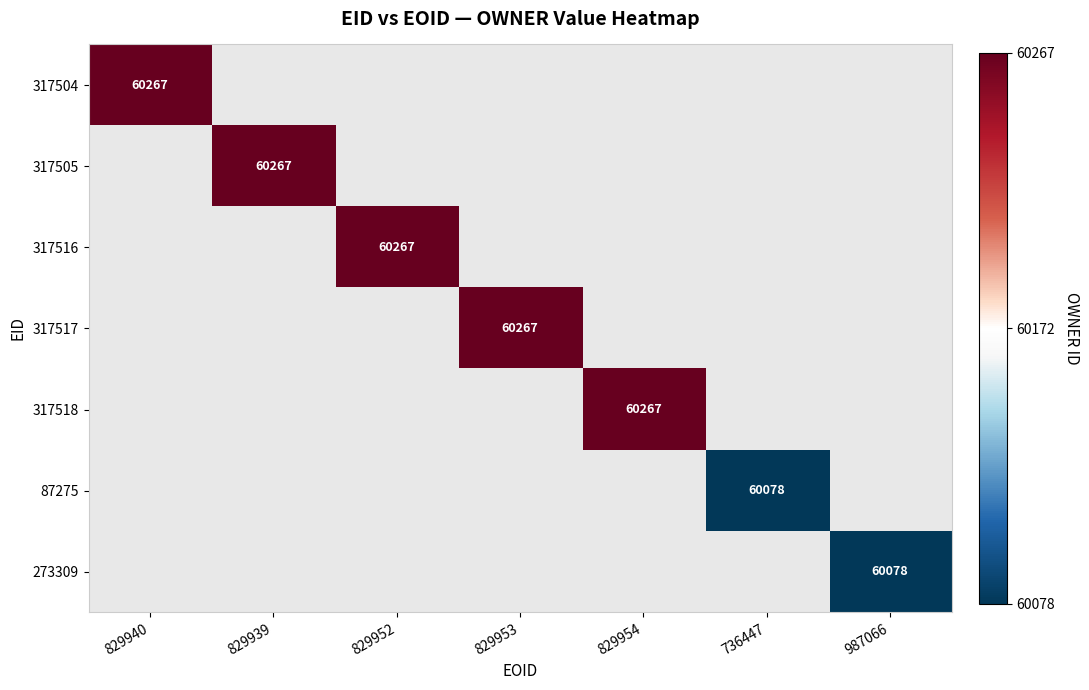

Is it true that 273309 equals 20992 at 987066?

False